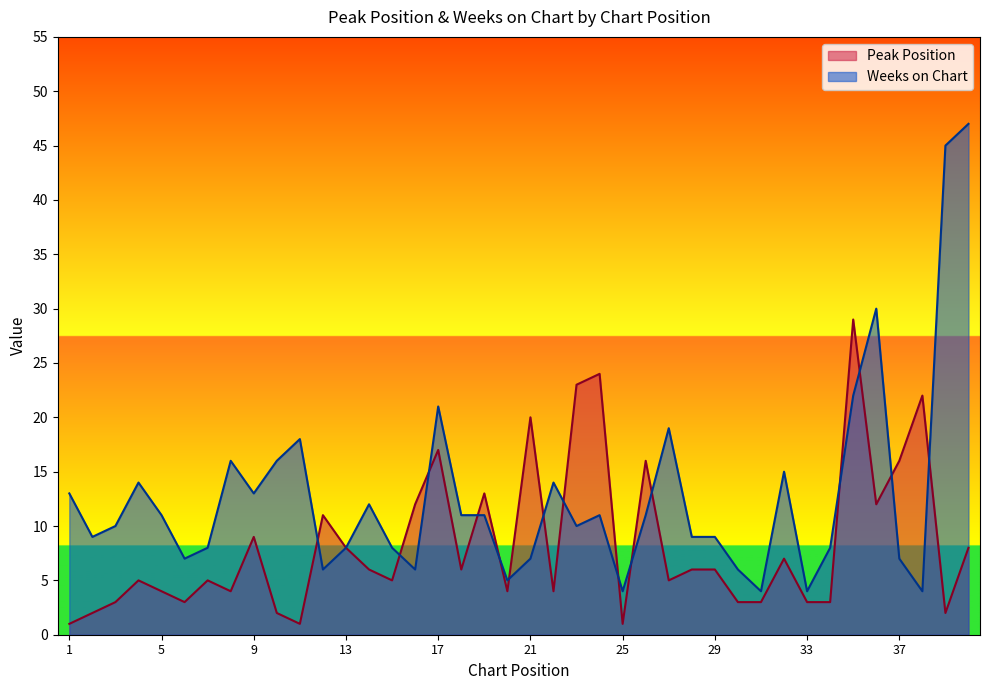

List the series in order of their overall mean, highest first.

Weeks on Chart, Peak Position